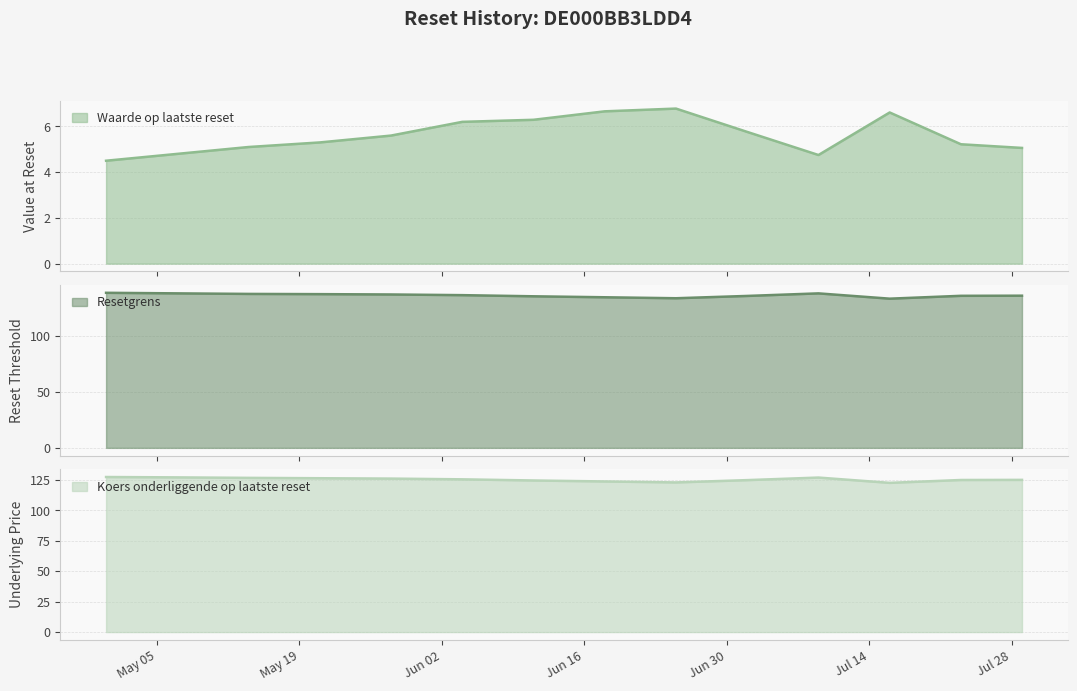

The Waarde op laatste reset series shows 5.2 at 2025-07-23. True or false?

True